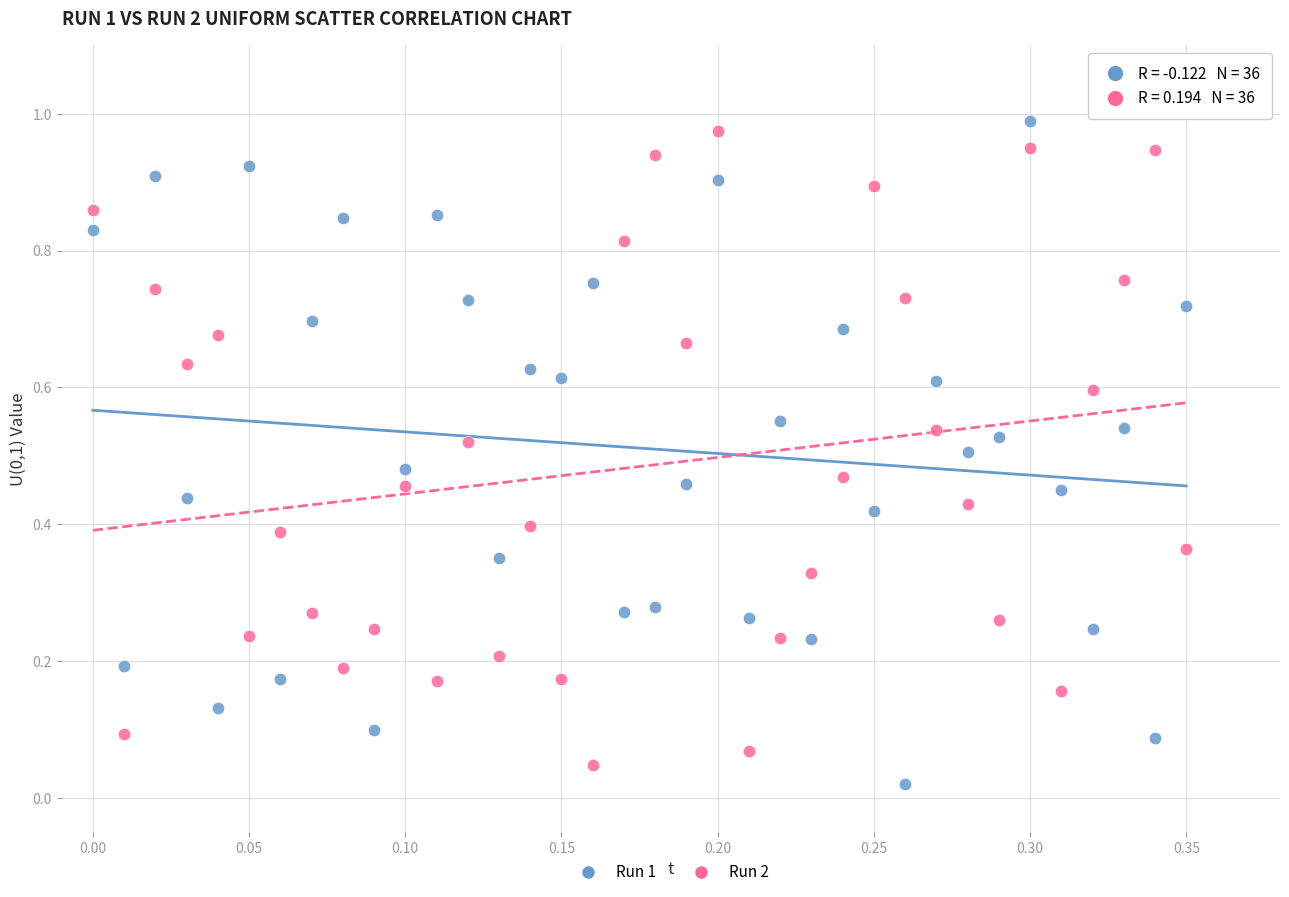

Which series contains the lowest Y value?

Run 1